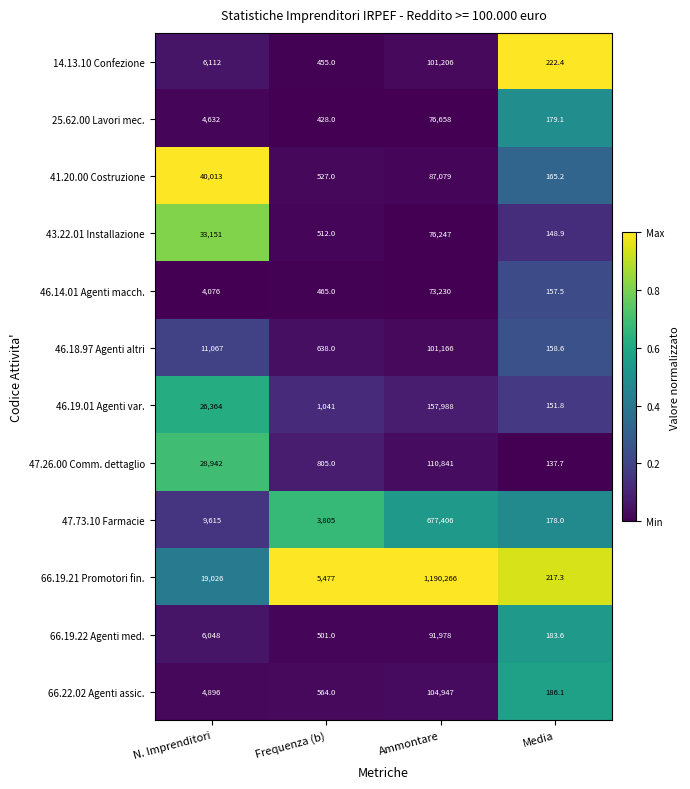

Which label corresponds to the smallest value in the chart?

Media